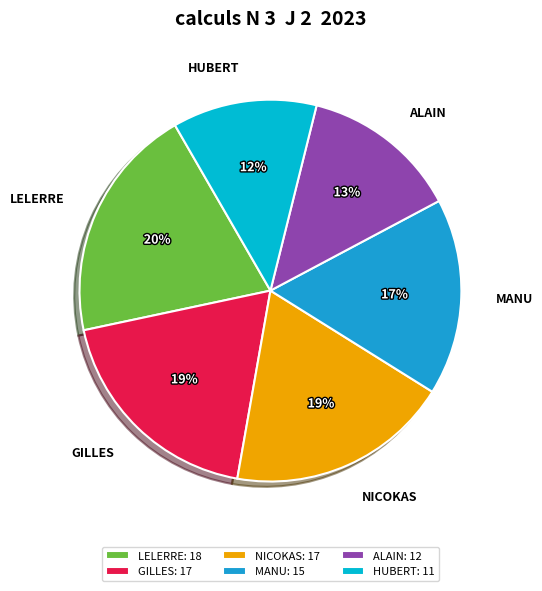

Which has a higher value, GILLES or HUBERT?

GILLES